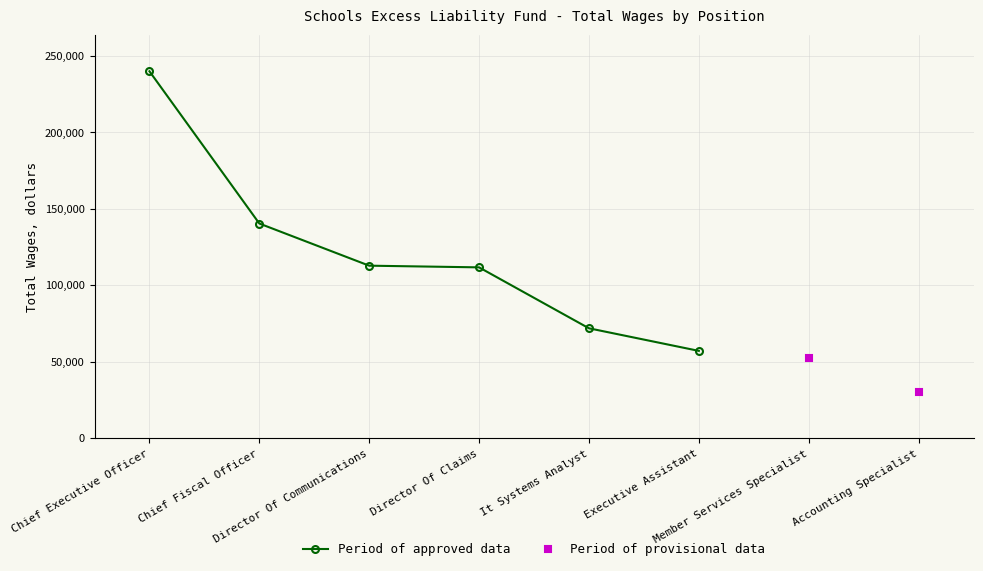

Reading left to right, what are all the values shown in this chart?

Chief Executive Officer=239850	Chief Fiscal Officer=140317	Director Of Communications=112750	Director Of Claims=111650	It Systems Analyst=71812	Executive Assistant=57042	Member Services Specialist=52479	Accounting Specialist=30292